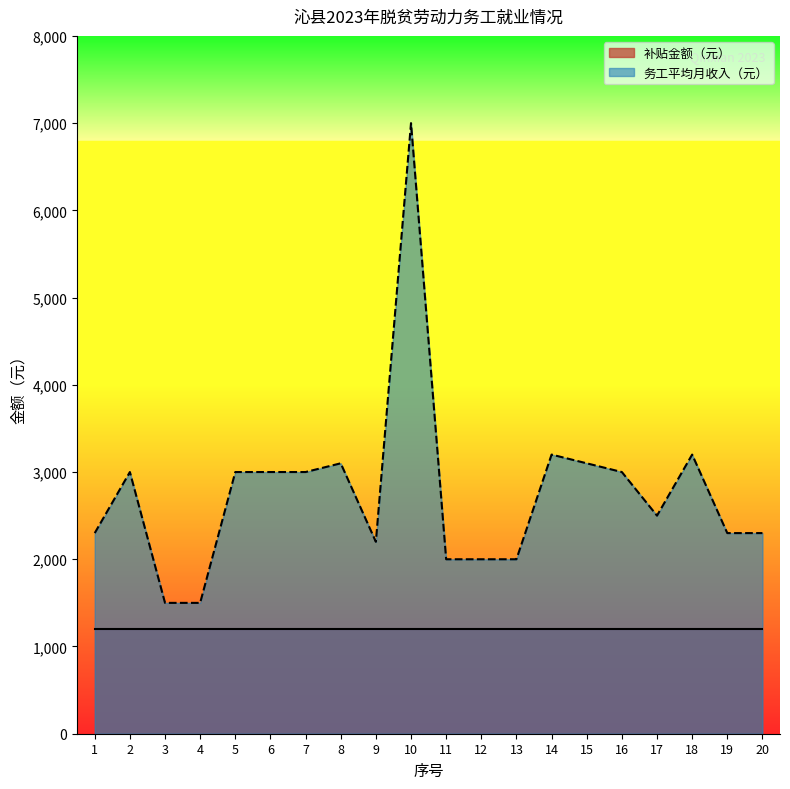

What is the sum of the values at 16 and 1?

5300